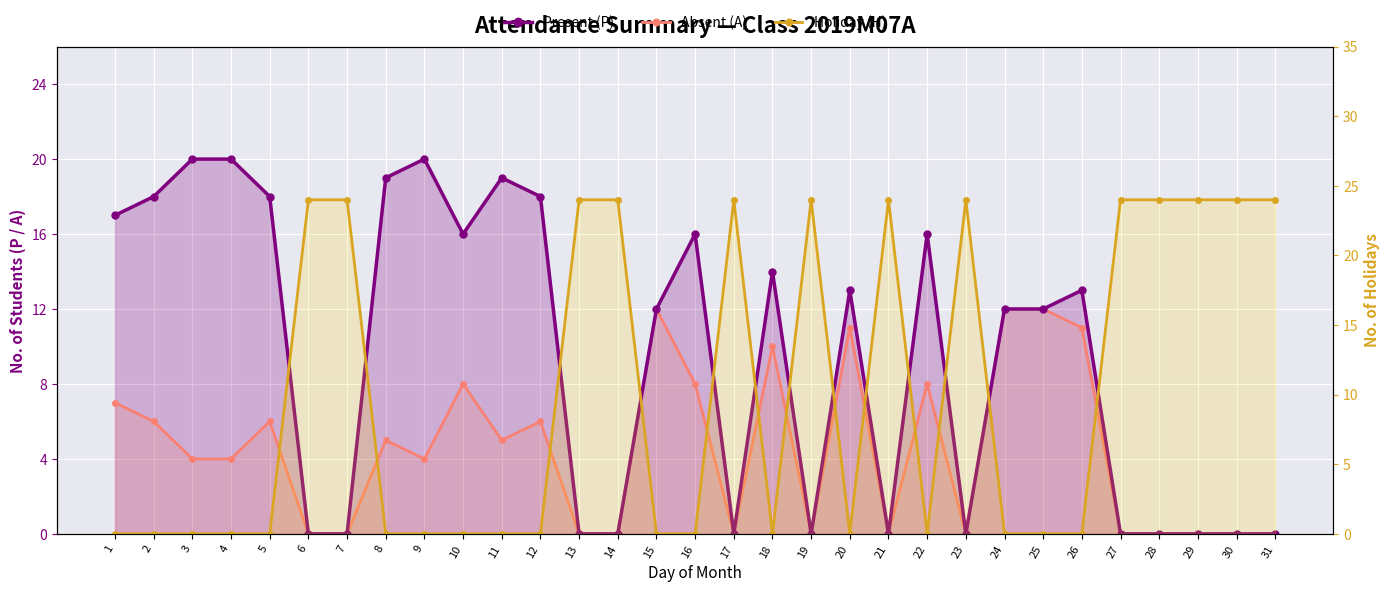

What is the total value across all series at 1?

24